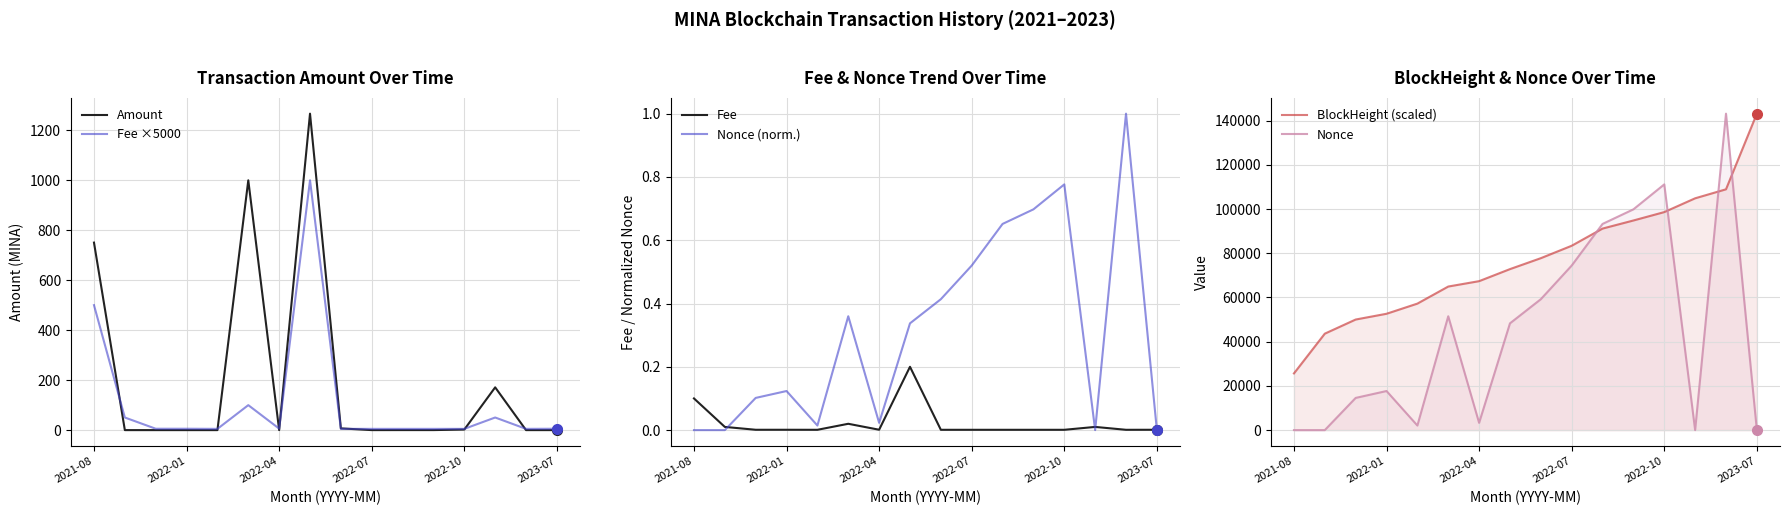

What is the value of the BlockHeight (scaled) point at the 16th from the left?

143151.0